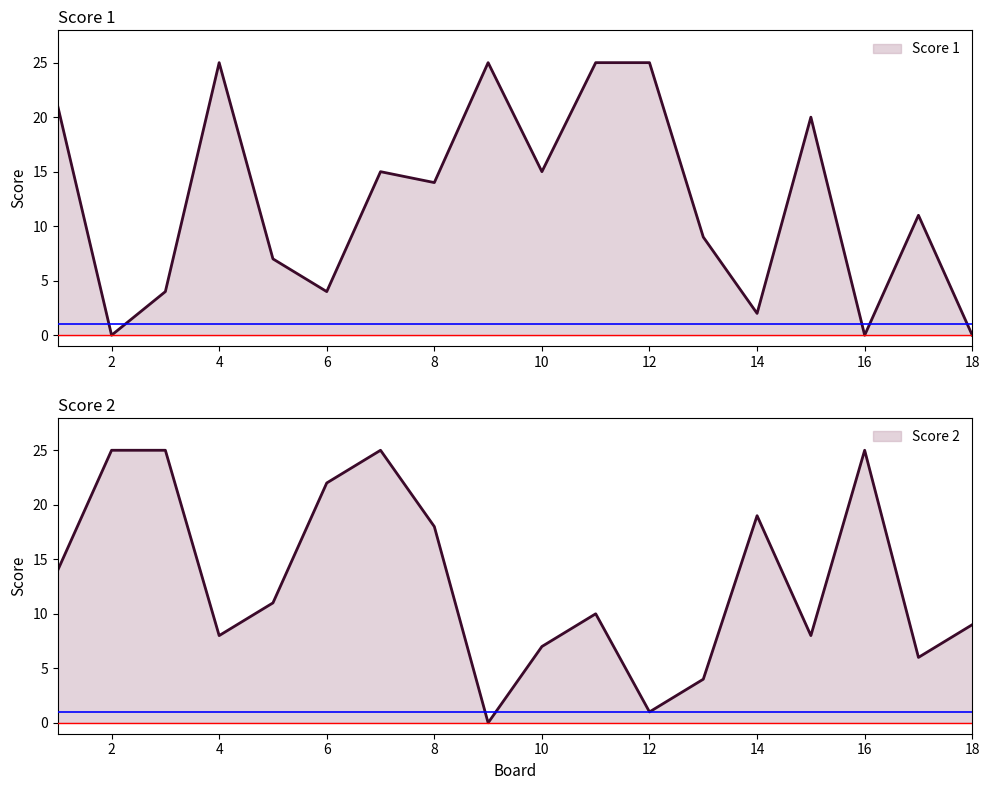

Which series ends up on top after the final intersection of Score 2 and Score 1?

Score 2